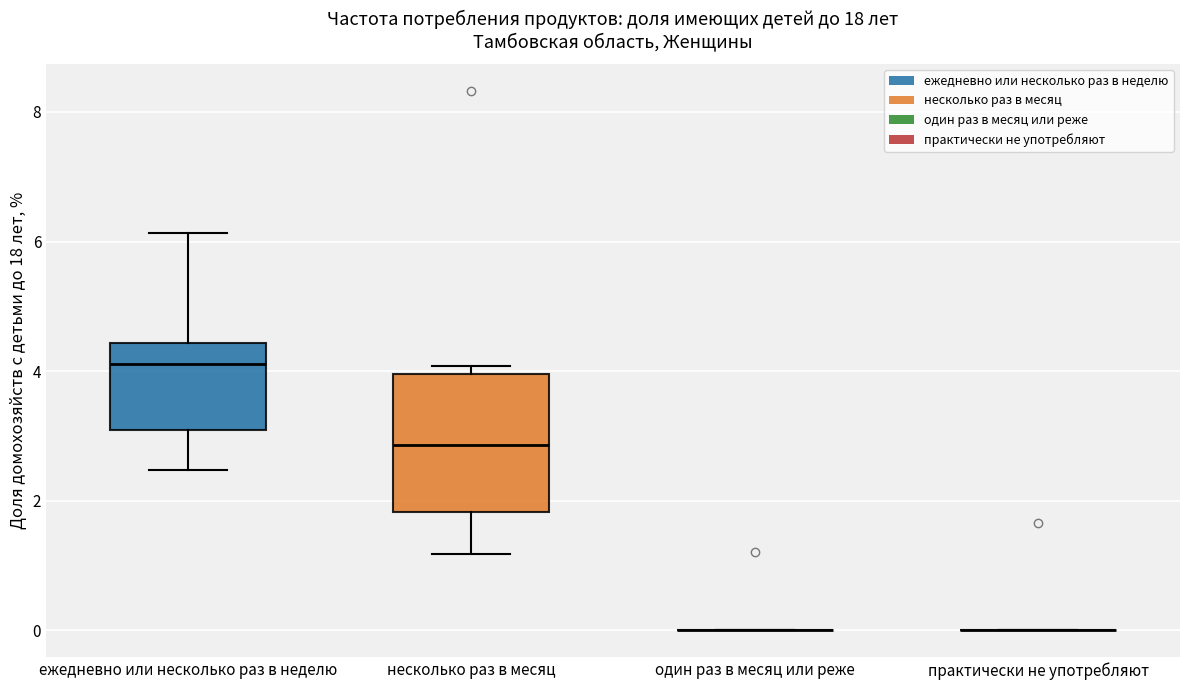

Where is the lower edge of the box for ежедневно или несколько раз в неделю on the y-axis? The values are not printed on the chart, so give them approximately, as read against the axis.

3.0